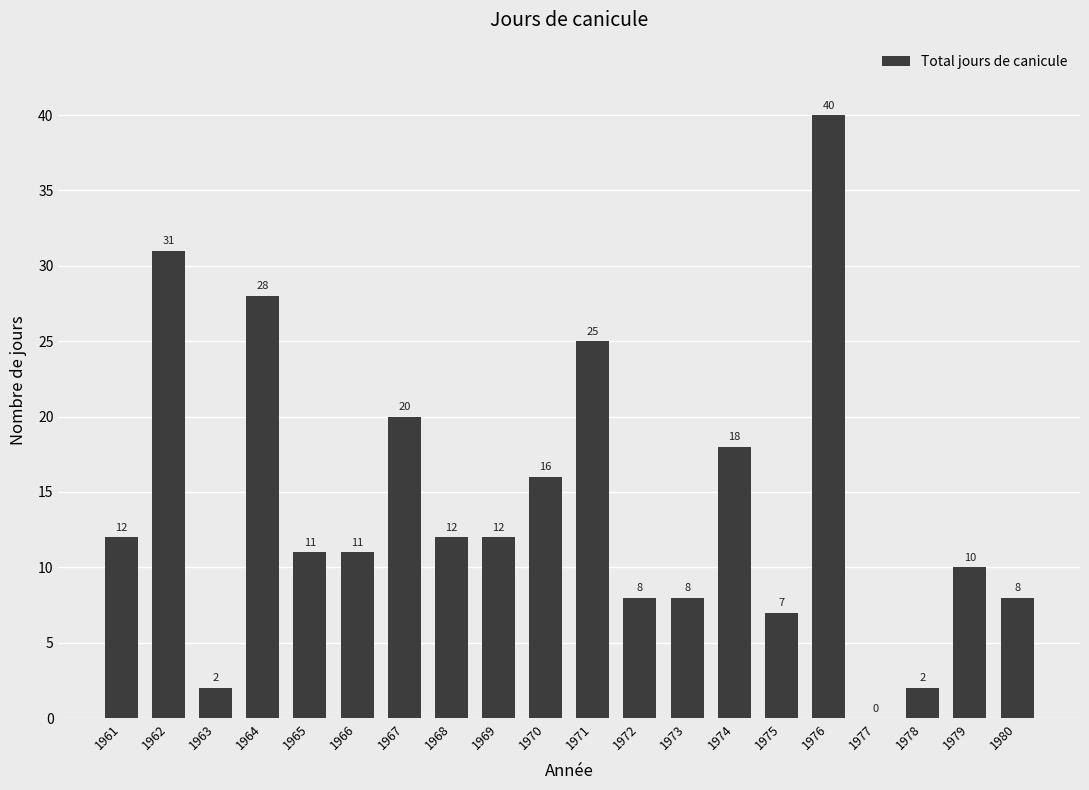

Does the chart contain stacked bars?

No